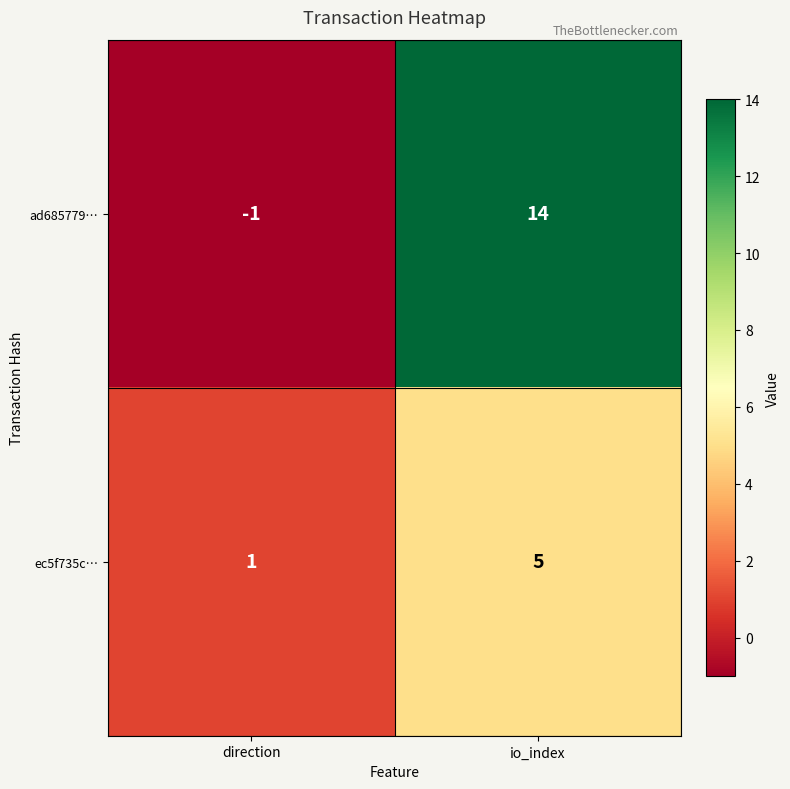

Reading left to right, what are all the values shown in this chart?

ad685779…: direction=-1	io_index=14
ec5f735c…: direction=1	io_index=5